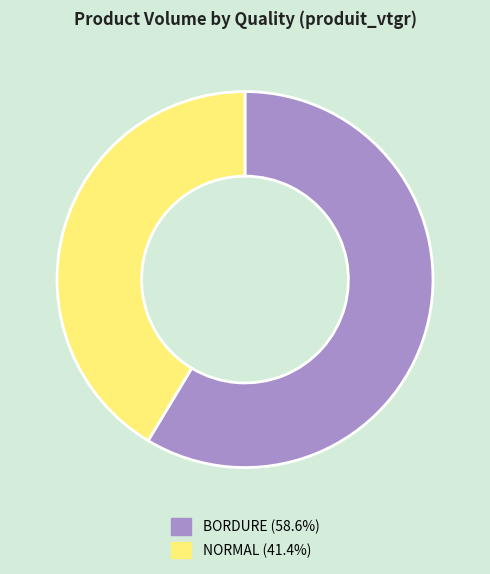

Approximately how many times larger is the value at BORDURE (58.6%) compared to NORMAL (41.4%)?

1.4